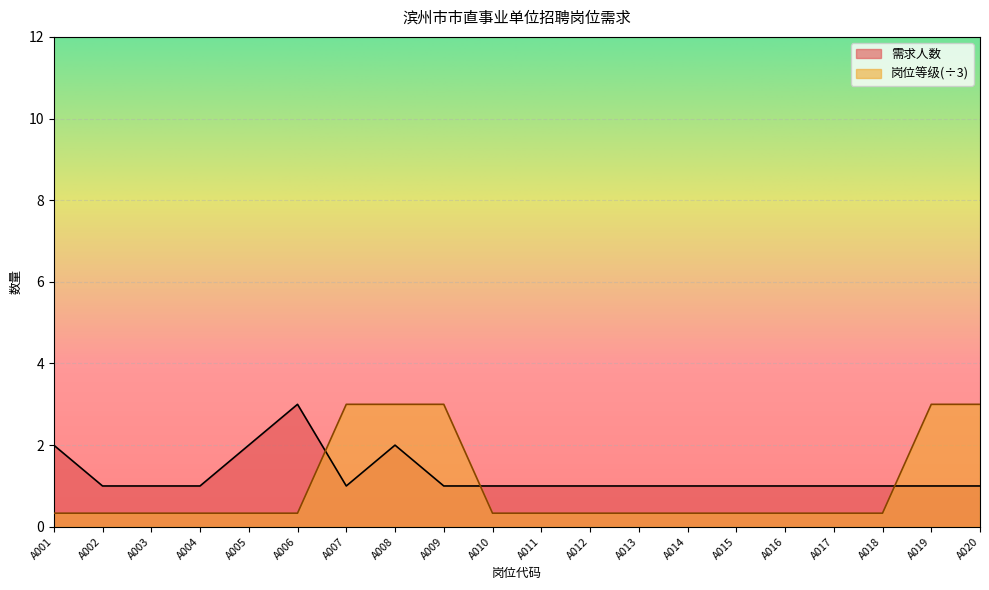

What value does the 岗位等级 series have at A006?

0.3